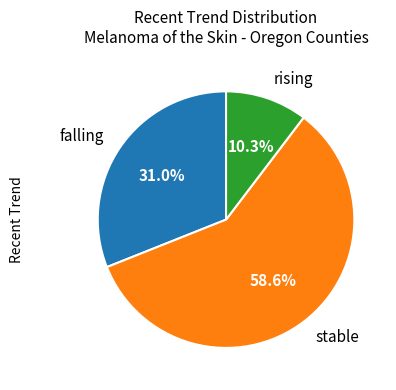

To the nearest percent, what is the difference between the falling and stable slice percentages?

28%